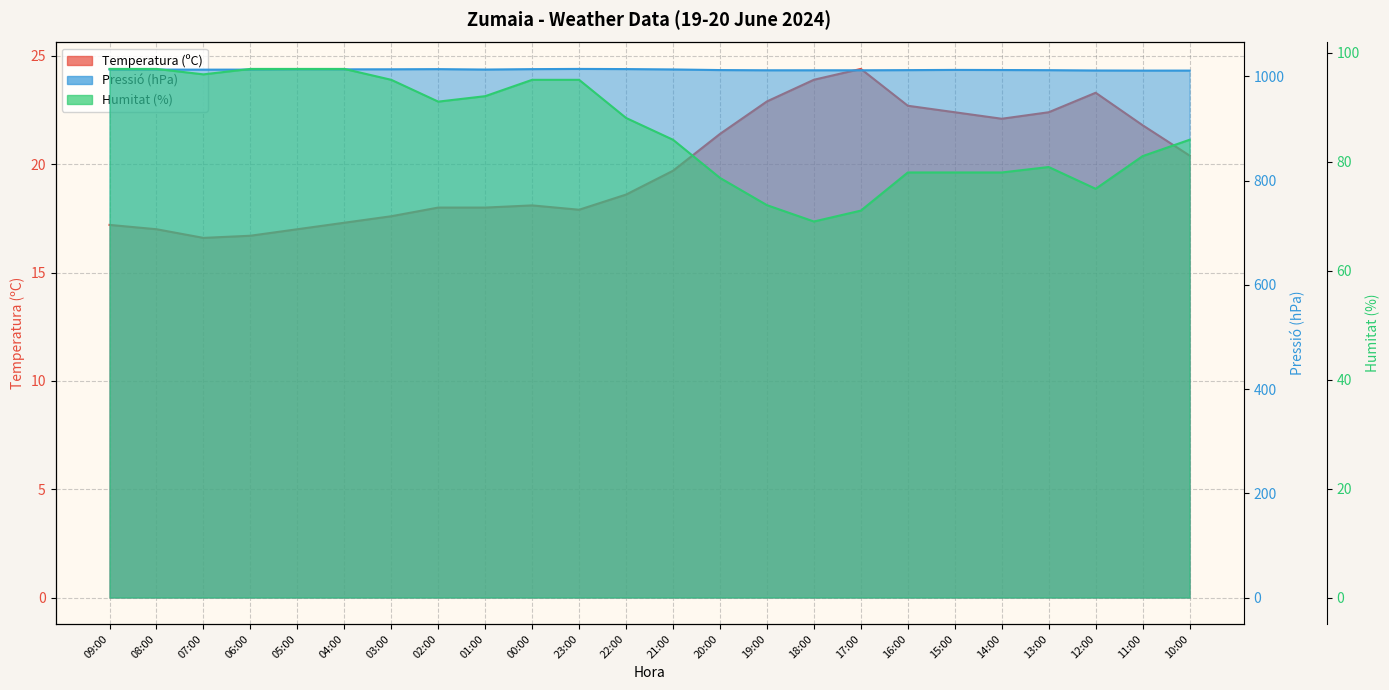

Rank the categories by Pressió (hPa) value from highest to lowest.

23:00, 22:00, 02:00, 00:00, 05:00, 03:00, 04:00, 21:00, 08:00, 01:00, 09:00, 06:00, 07:00, 15:00, 14:00, 20:00, 16:00, 13:00, 19:00, 18:00, 17:00, 12:00, 11:00, 10:00